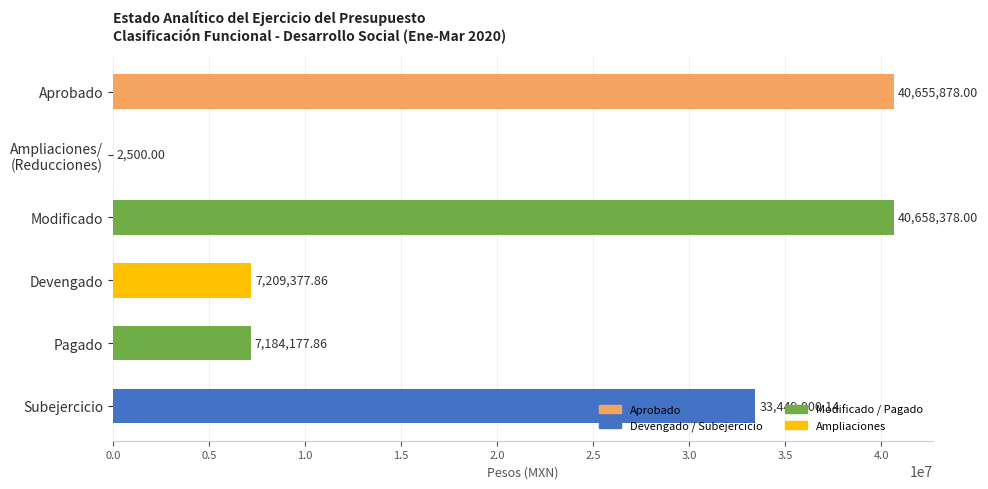

What is the sum of all values?

129159311.9